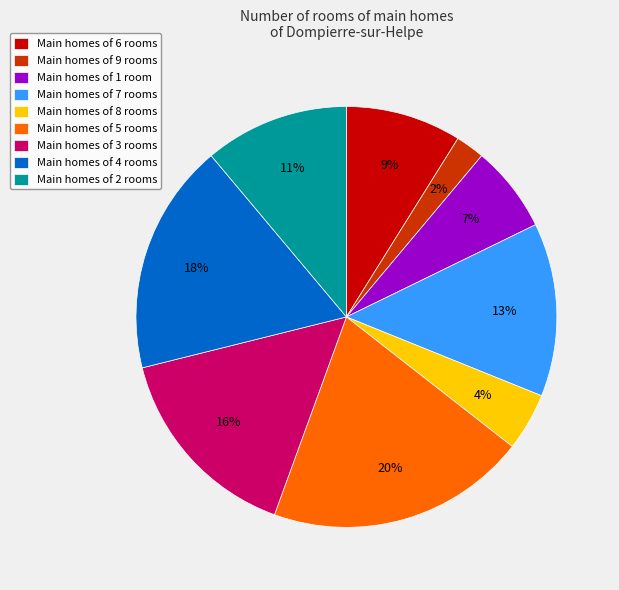

Rank the categories by value from lowest to highest.

Main homes of 9 rooms, Main homes of 8 rooms, Main homes of 1 room, Main homes of 6 rooms, Main homes of 2 rooms, Main homes of 7 rooms, Main homes of 3 rooms, Main homes of 4 rooms, Main homes of 5 rooms